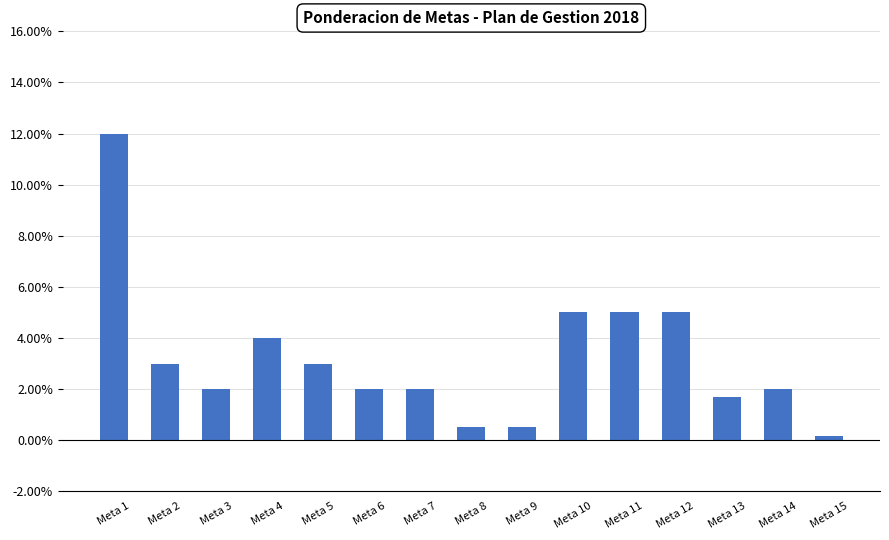

Between Meta 13 and Meta 6, which is larger?

Meta 6